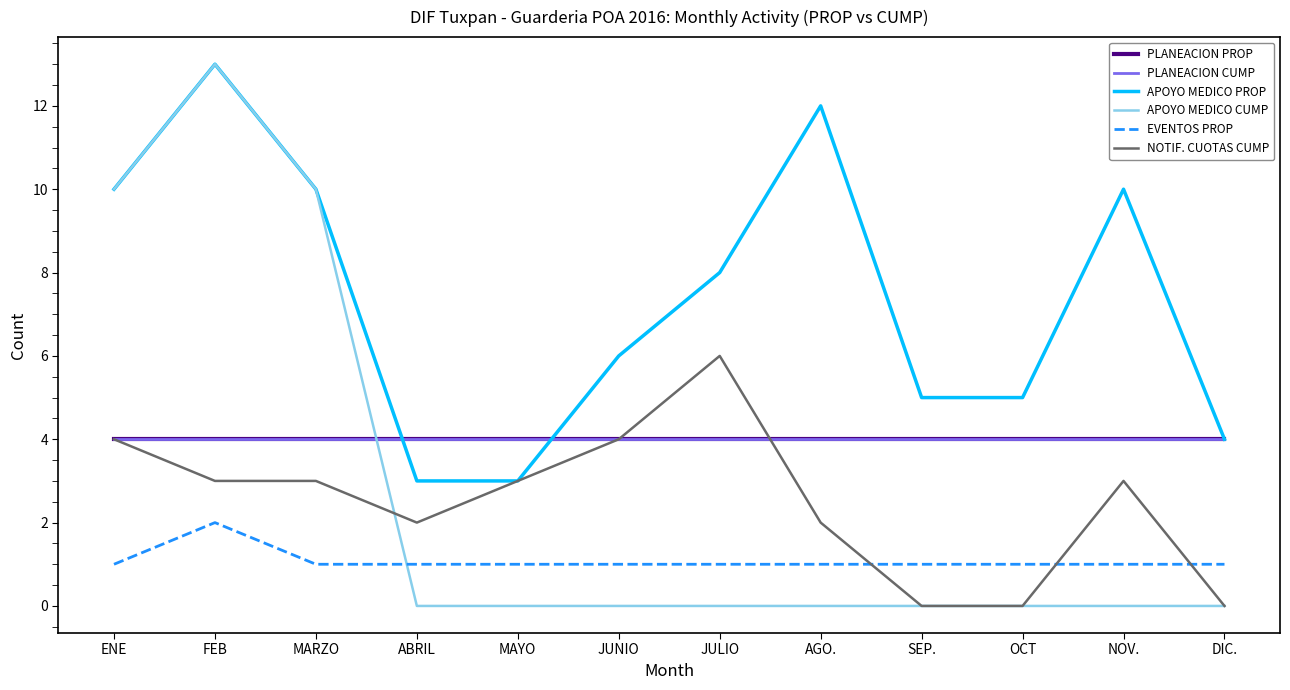

What is the greatest value displayed?

13